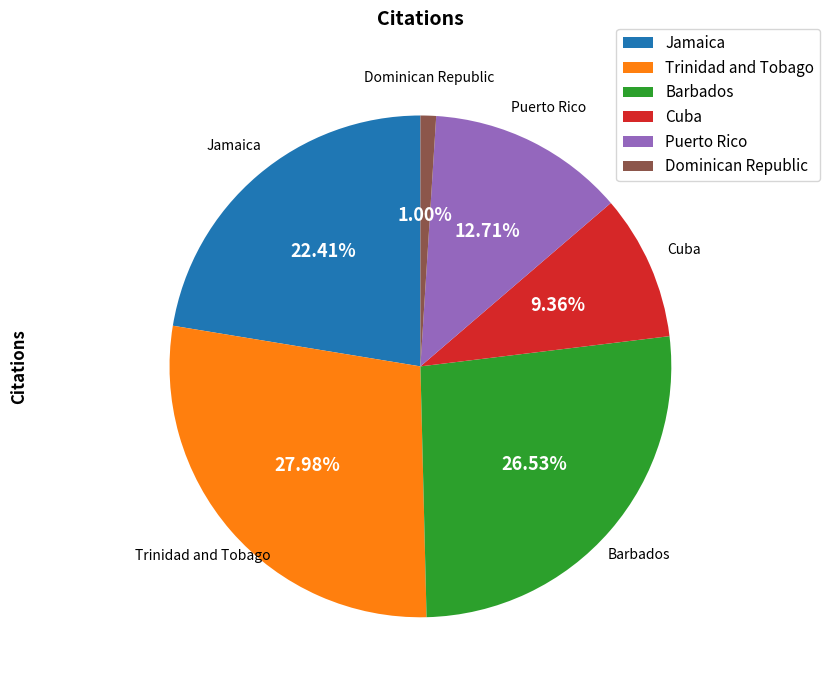

Is there a majority slice in this chart?

No